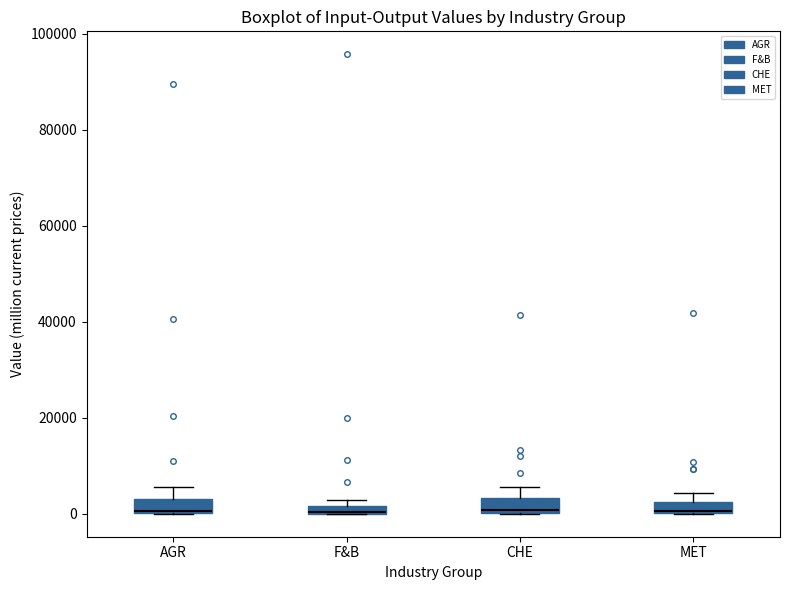

Where does the upper whisker of the box for MET end on the y-axis? The values are not printed on the chart, so give them approximately, as read against the axis.

4000